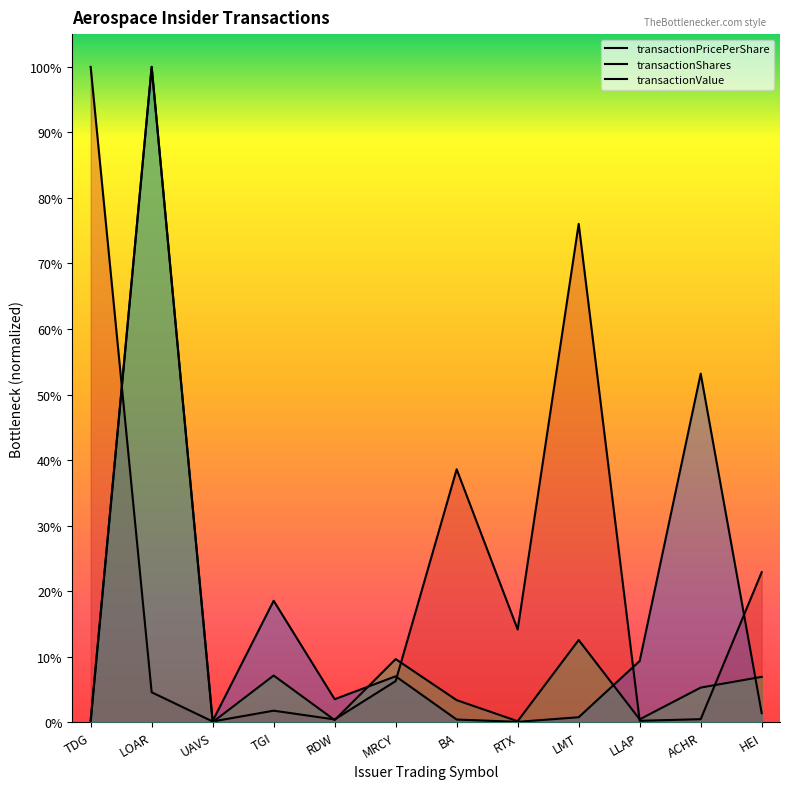

Rank the series by their average value, from lowest to highest.

transactionValue, transactionShares, transactionPricePerShare